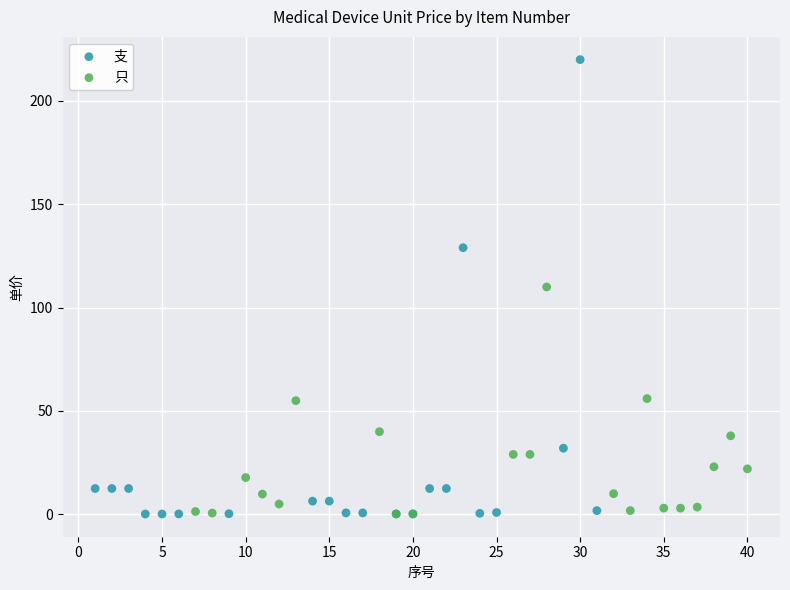

Which series has the largest Y range (max minus min)?

支